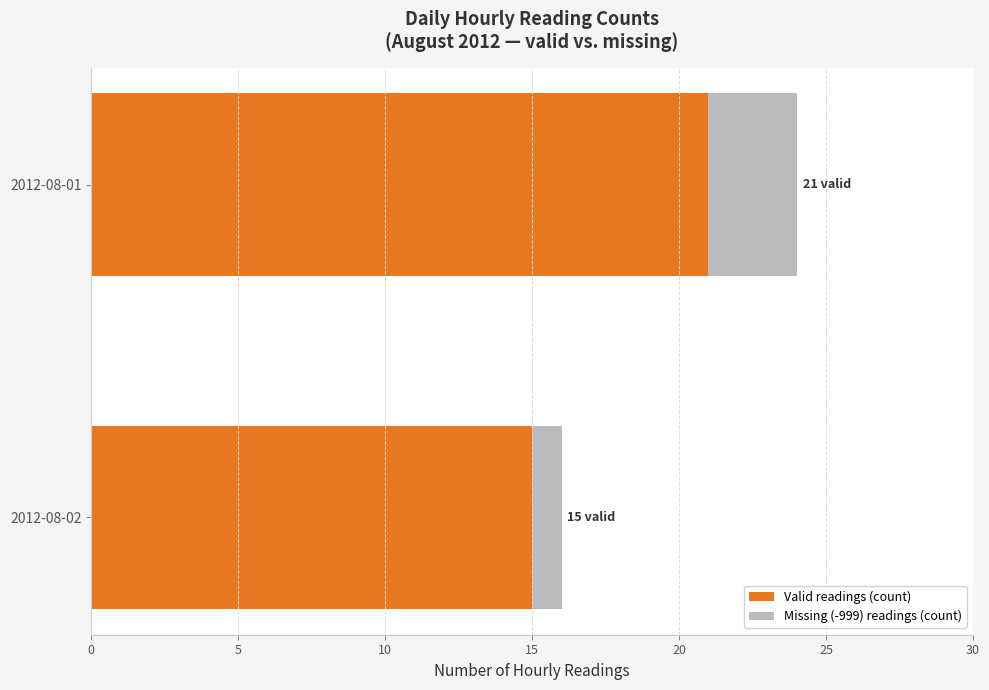

What is the maximum value for Valid readings (count)?

21